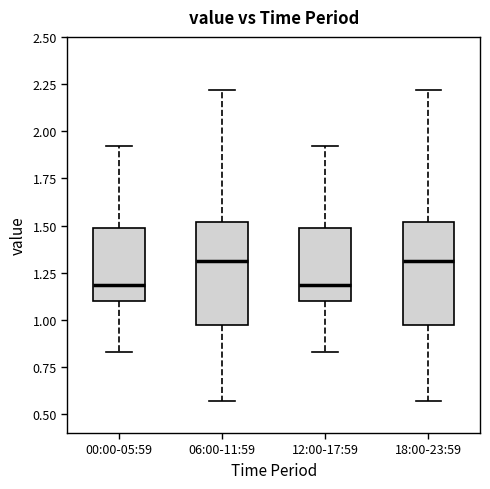

Where is the upper edge of the box for 06:00-11:59 on the y-axis? The values are not printed on the chart, so give them approximately, as read against the axis.

1.50